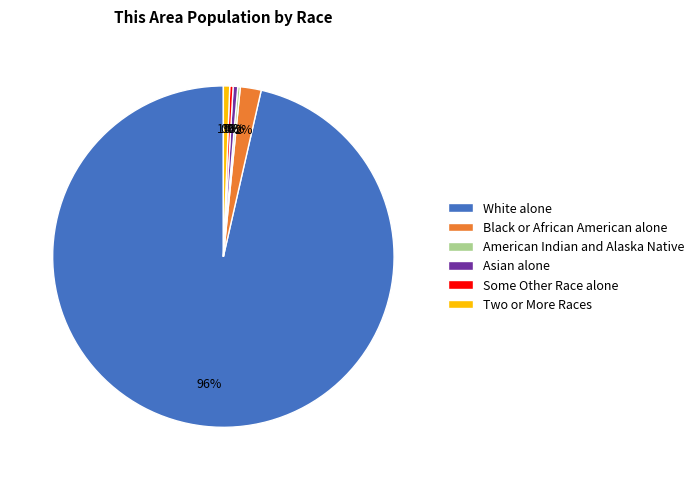

Does White alone represent more than half of the total?

Yes